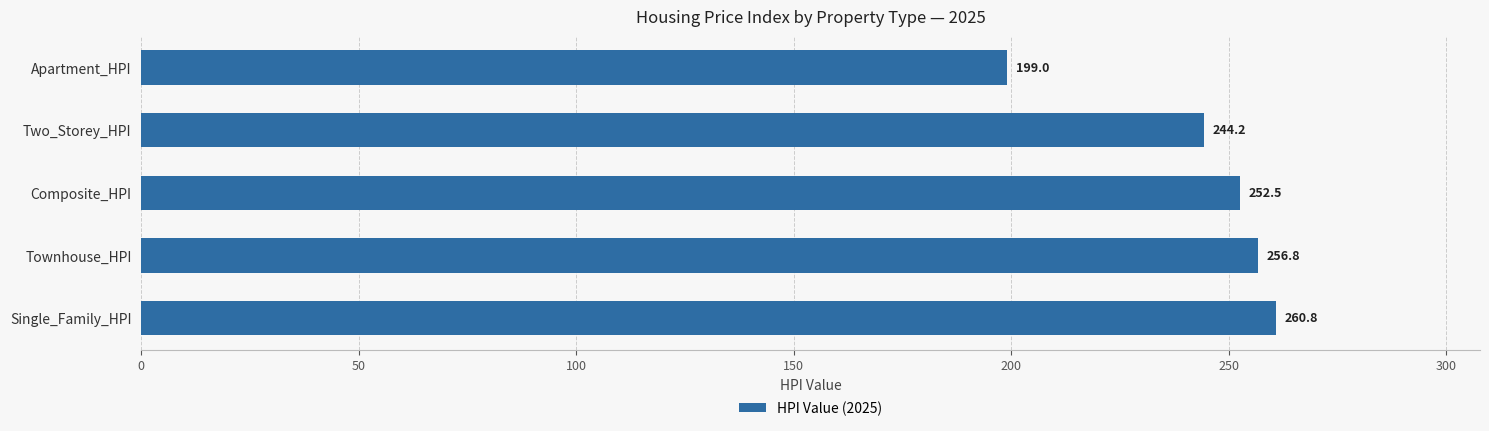

Reading bottom to top, what are all the values shown in this chart?

260.8	256.8	252.5	244.2	199.0